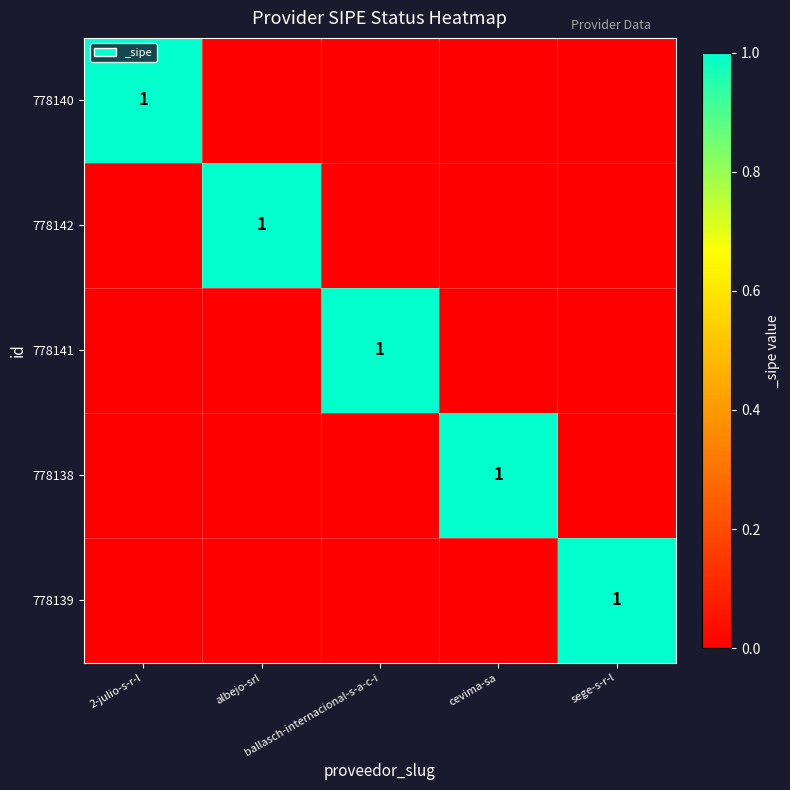

At how many categories does at least one series exceed 0?

5